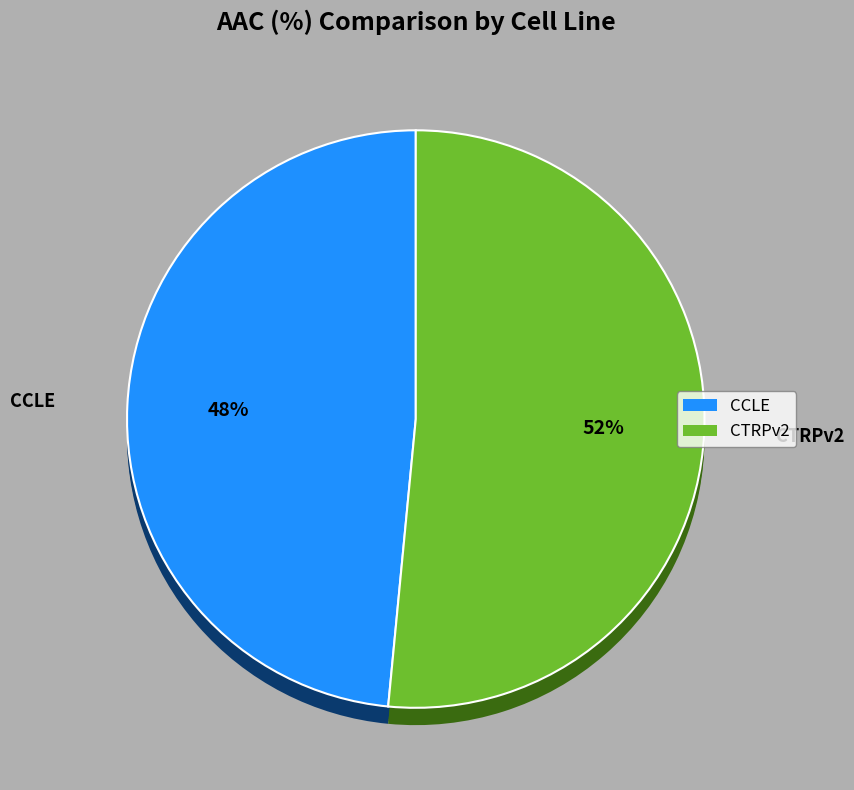

Count the number of slices in the pie.

2